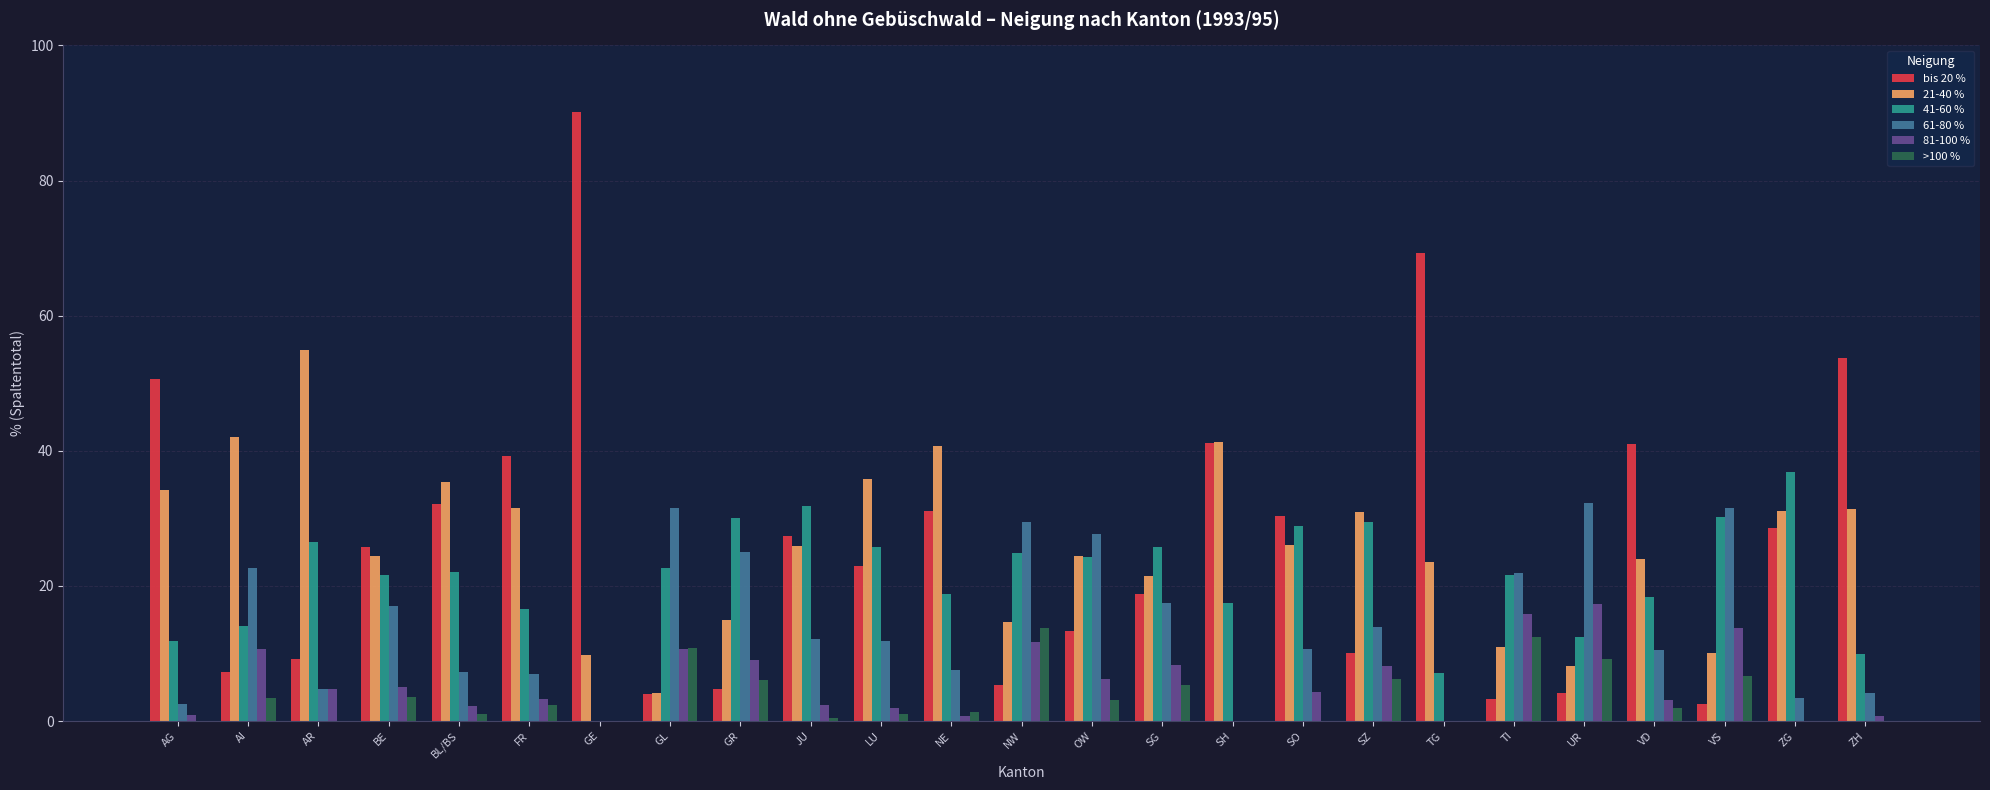

What is the approximate value of 41-60 % at VS?

30.2